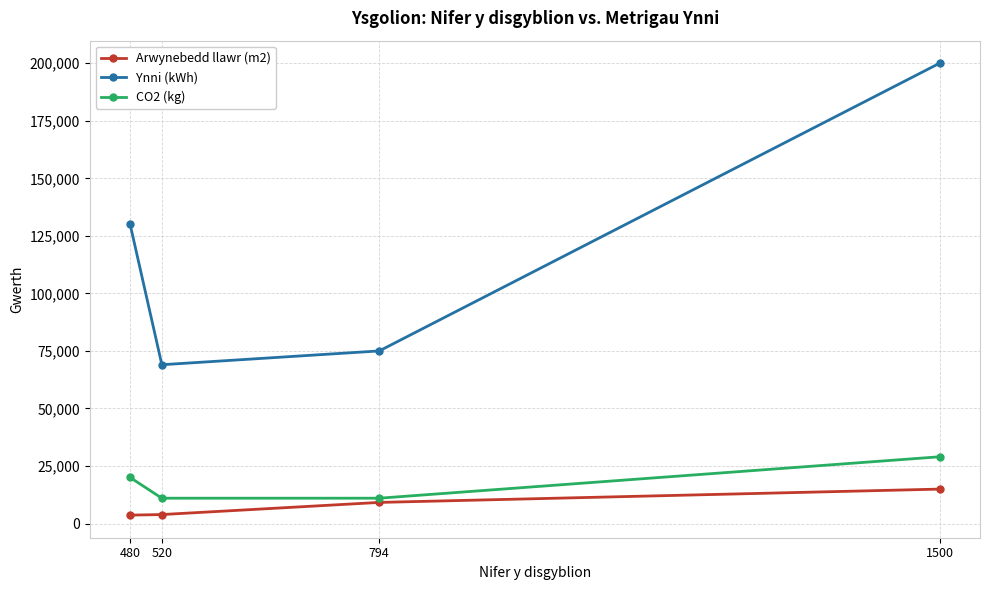

The value of Ynni (kWh) at 1500 is 200000. True or false?

True